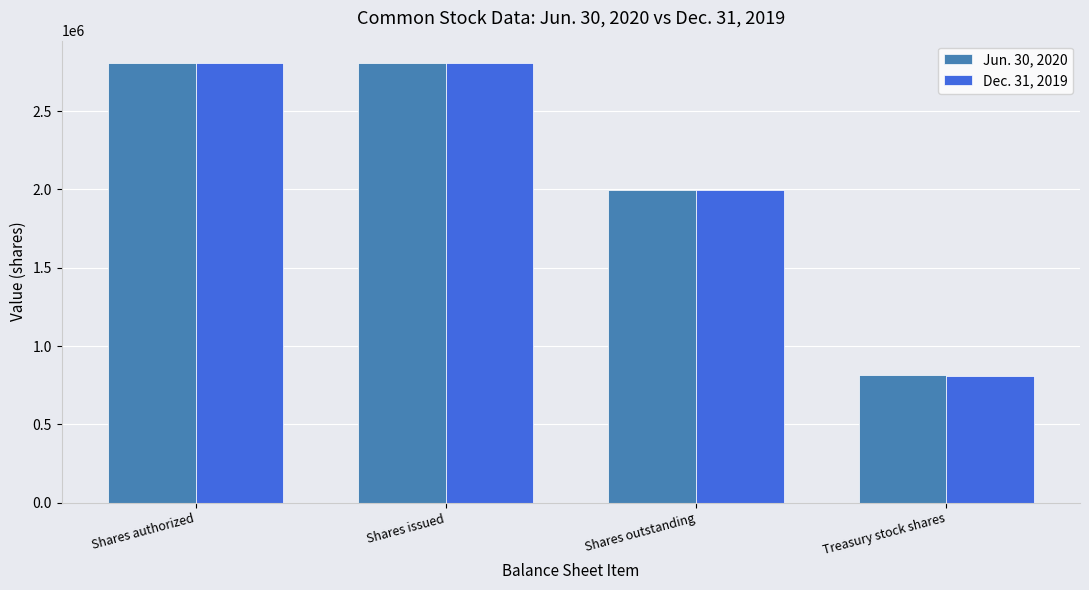

Which category has the lowest value across all series?

Treasury stock shares